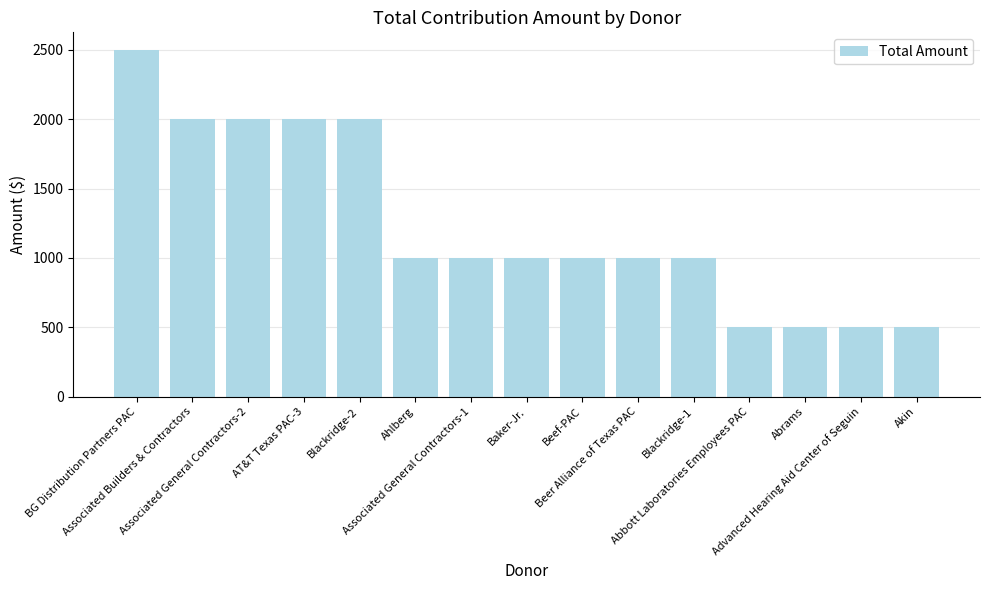

What is the smallest value displayed?

500